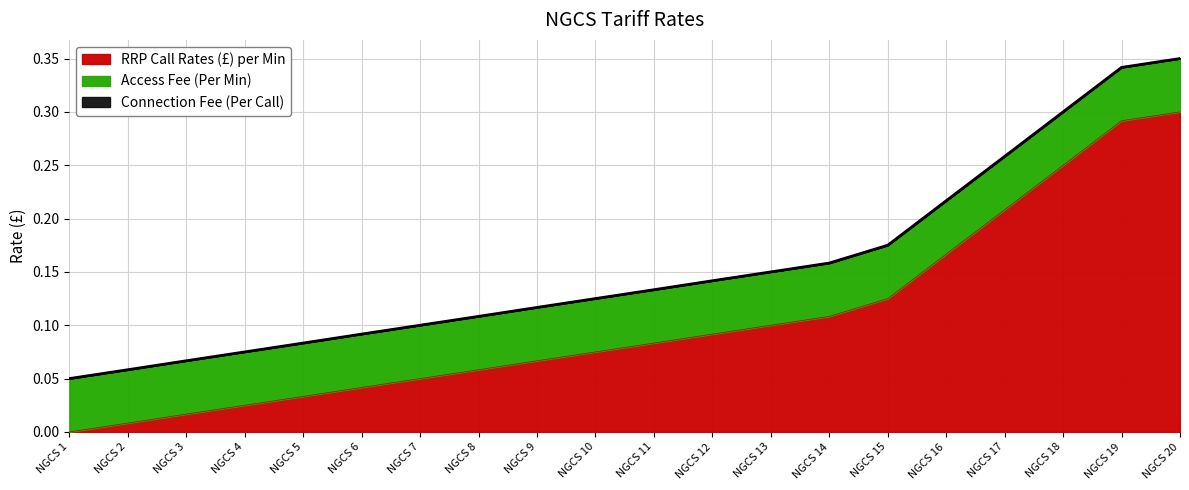

What are all the series names shown in the legend?

RRP Call Rates (£) per Min, Access Fee (Per Min), Connection Fee (Per Call)